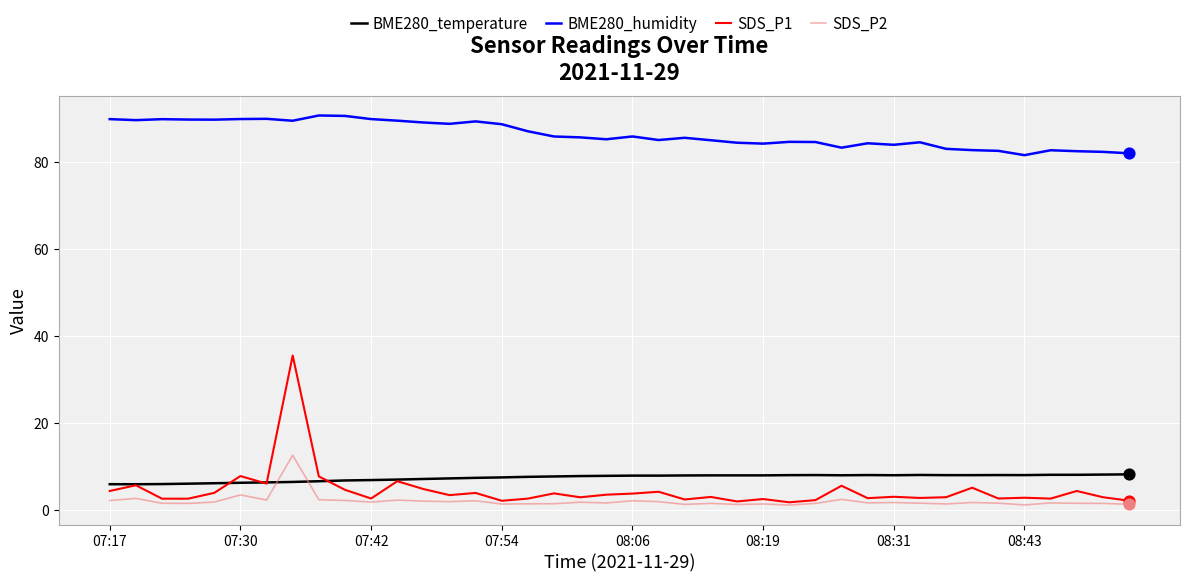

List the series in order of their peak value, highest first.

BME280_humidity, SDS_P1, SDS_P2, BME280_temperature